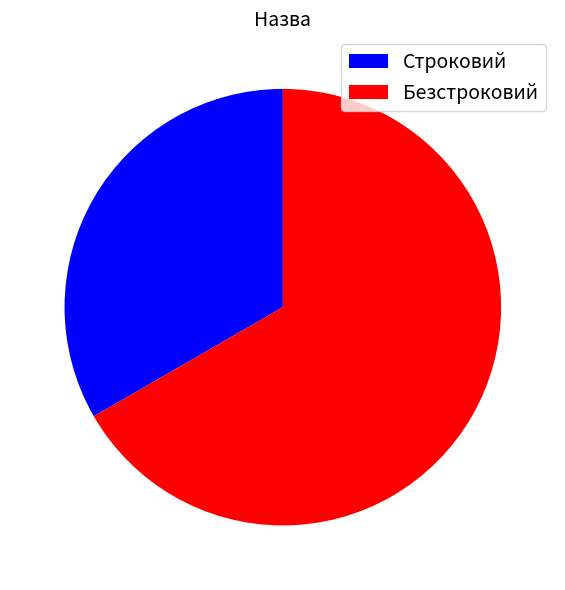

Between Строковий and Безстроковий, which is larger?

Безстроковий